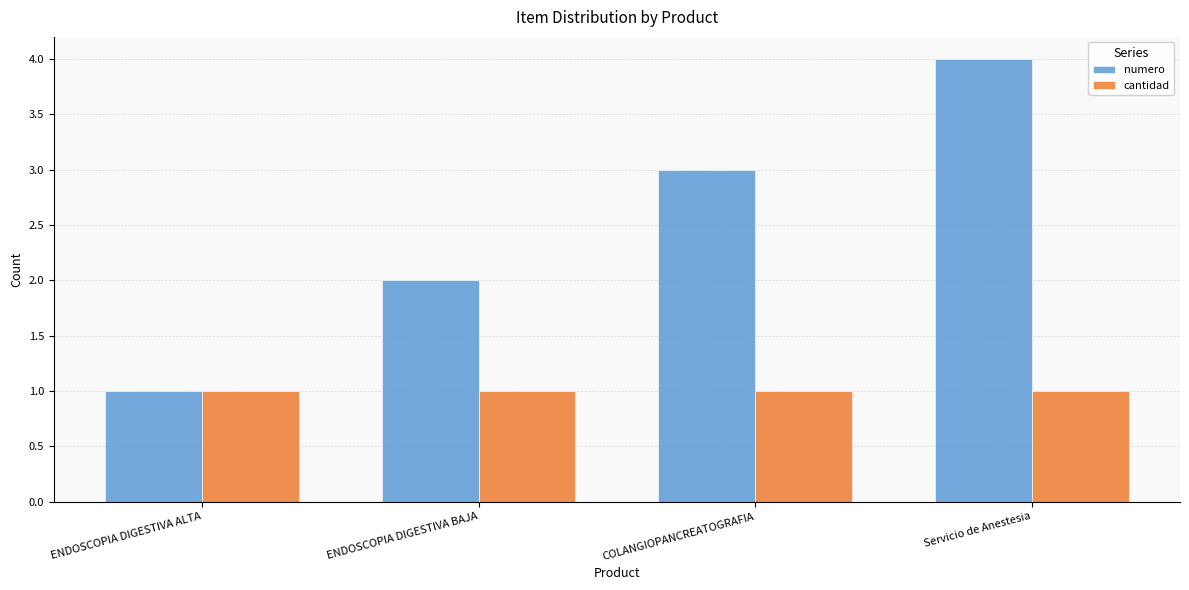

What is the sum of all cantidad values?

4